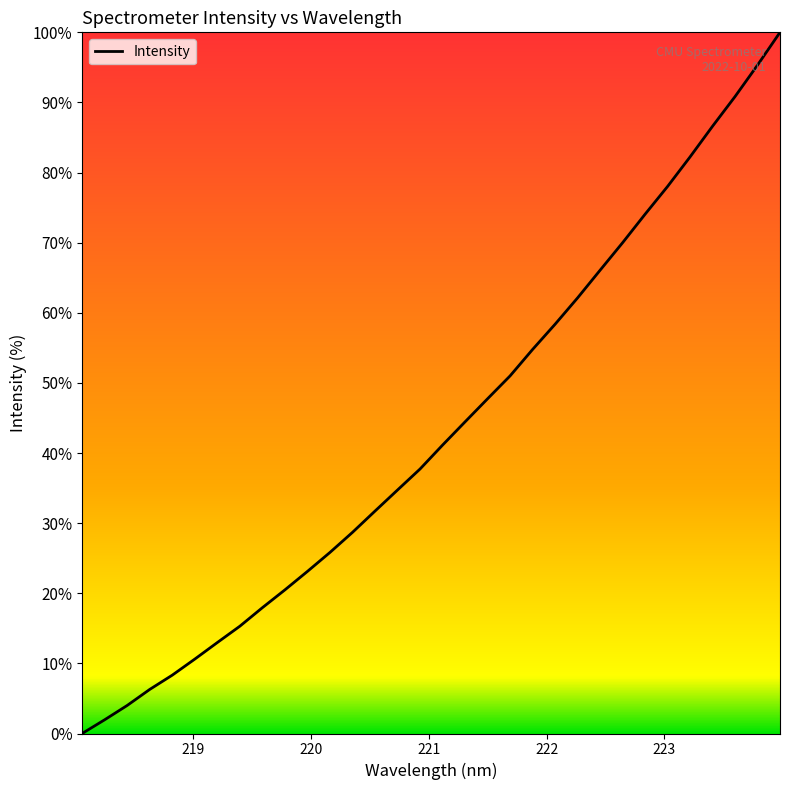

Does the chart display data point markers on the line(s)?

No